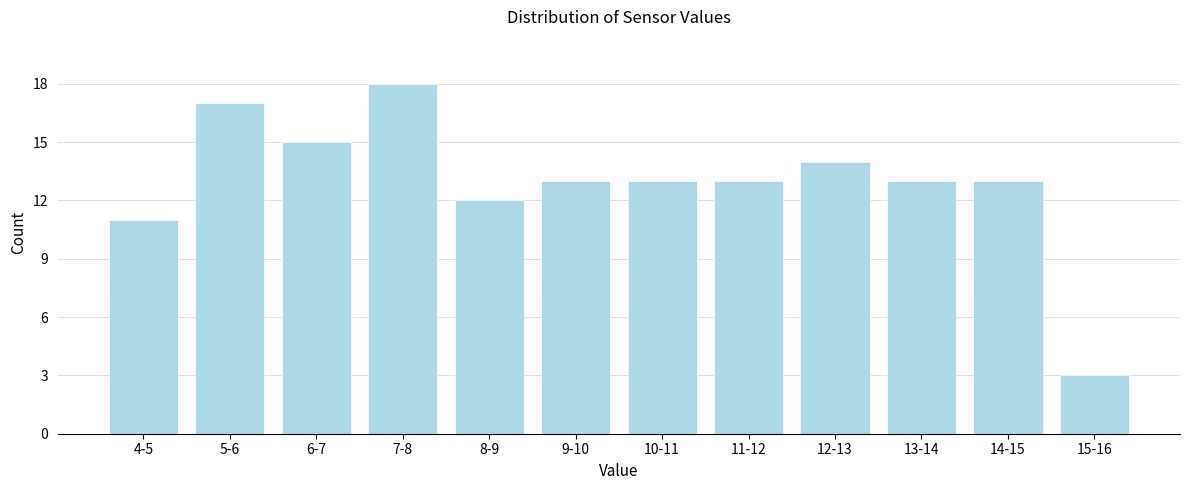

Reading left to right, list all the values displayed in this chart.

11	17	15	18	12	13	13	13	14	13	13	3